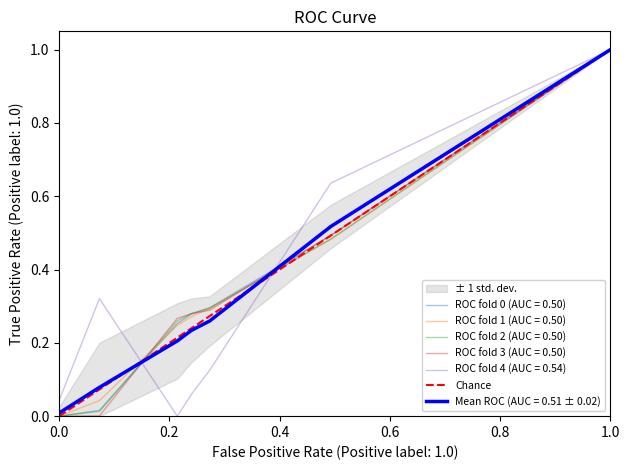

What is the highest value of the ROC fold 3 (AUC = 0.50) series?

1.0